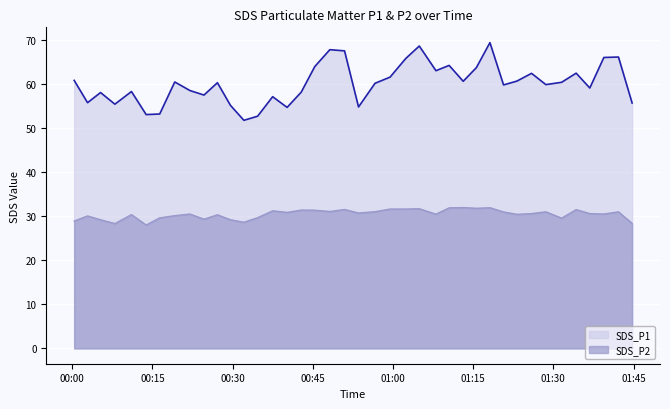

Between 2021/01/04 00:19:10 and 2021/01/04 01:36:49, which series saw the biggest shift?

SDS_P1